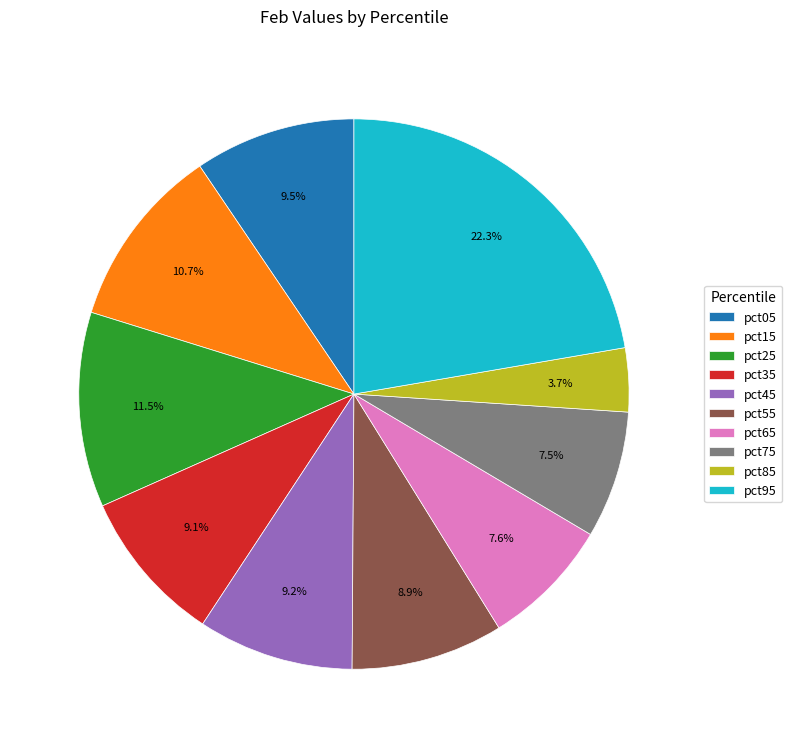

How much of the chart is everything except pct95?

77.7%